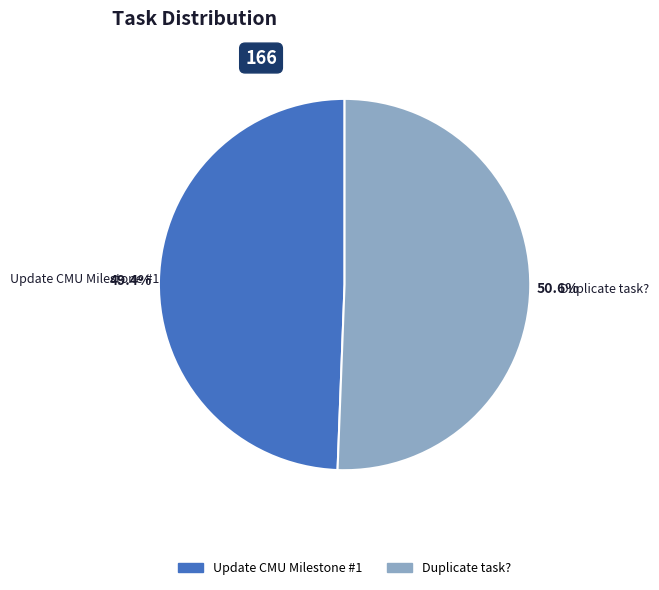

Which has a higher value, Update CMU Milestone #1 or Duplicate task??

Duplicate task?